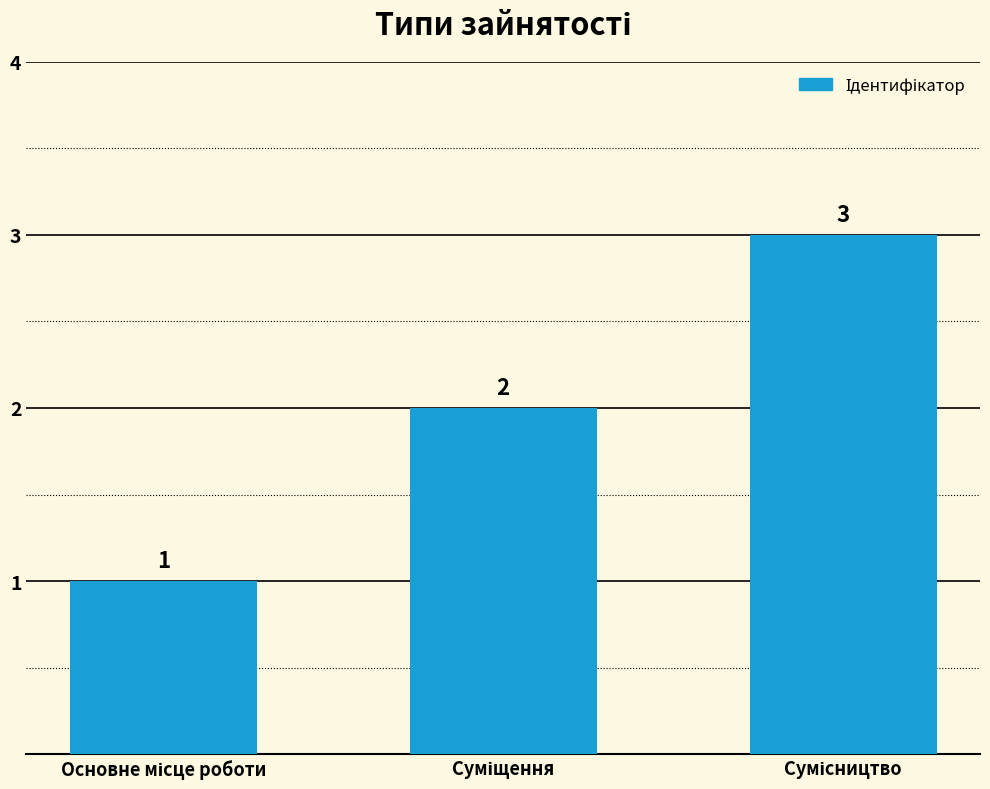

Are the bars grouped side by side (vs. stacked)?

No